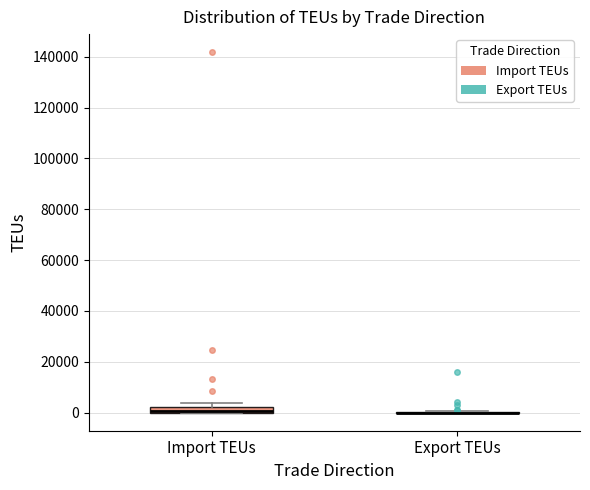

Where is the upper edge of the box for Import TEUs on the y-axis? The values are not printed on the chart, so give them approximately, as read against the axis.

2000